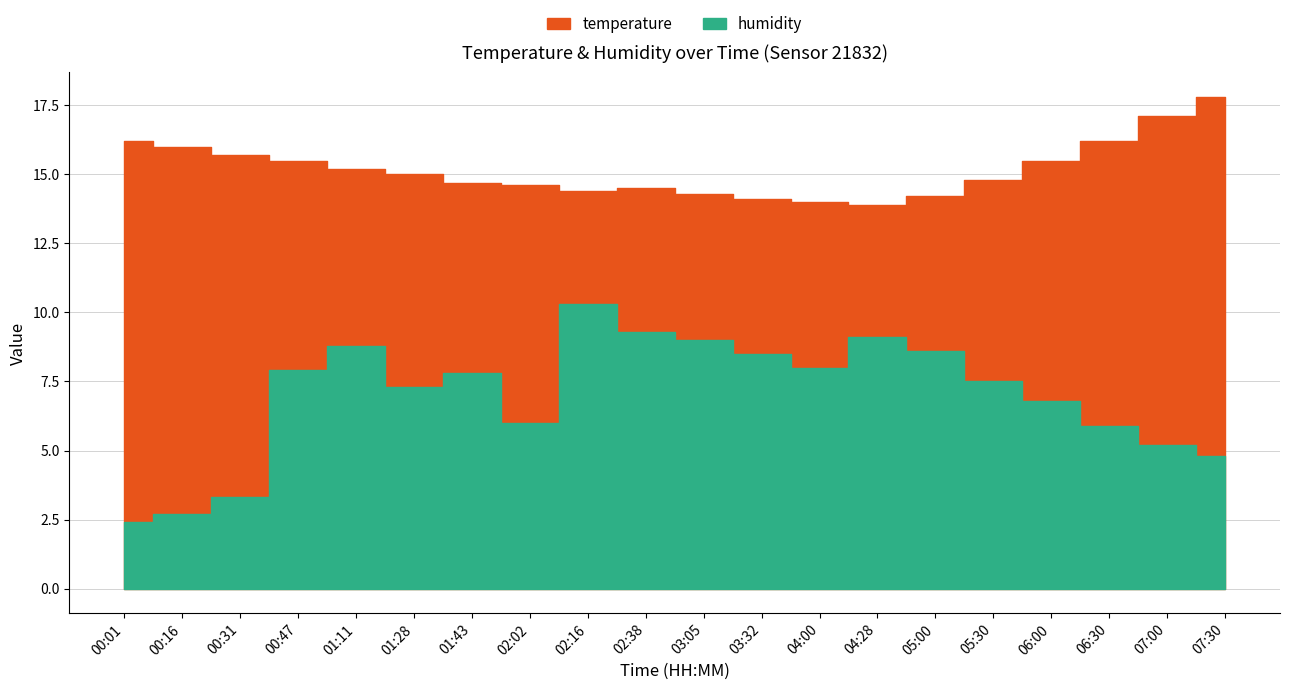

True or false: humidity and temperature cross at least once.

False